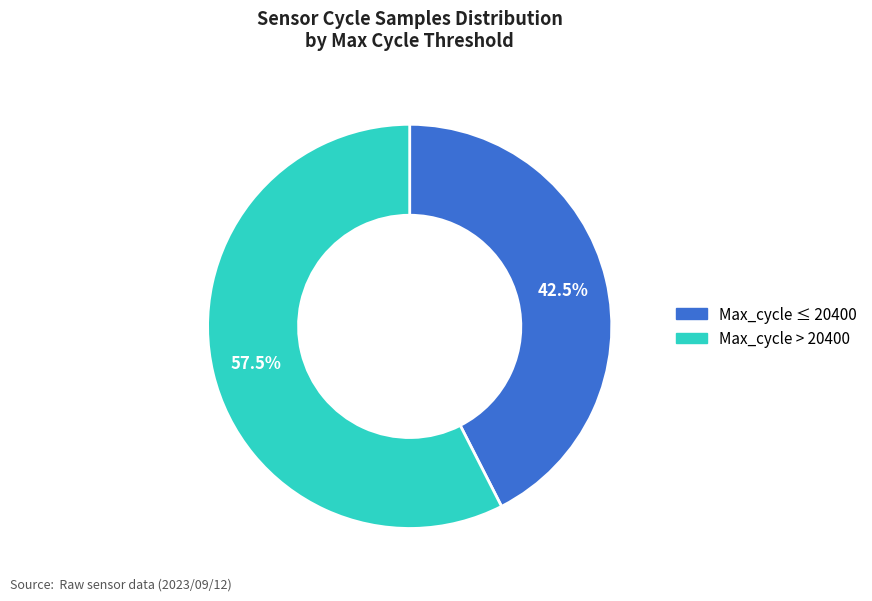

How much of the chart is everything except Max_cycle ≤ 20400?

57.5%